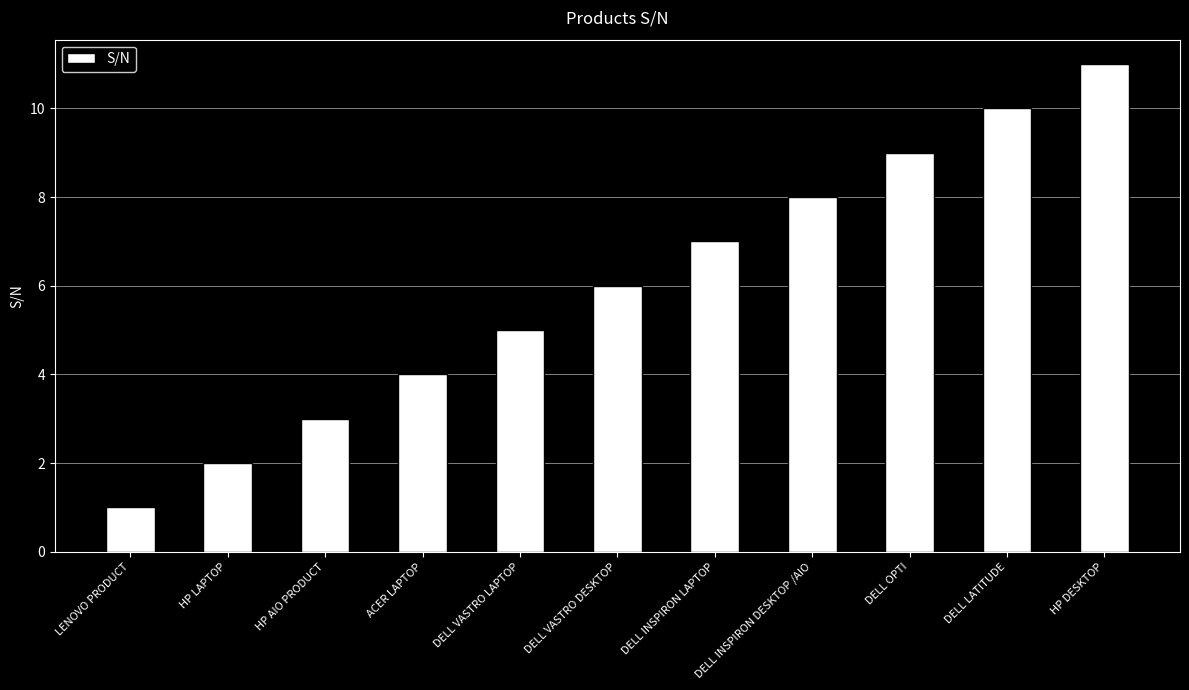

Reading left to right, what are all the values shown in this chart?

1	2	3	4	5	6	7	8	9	10	11